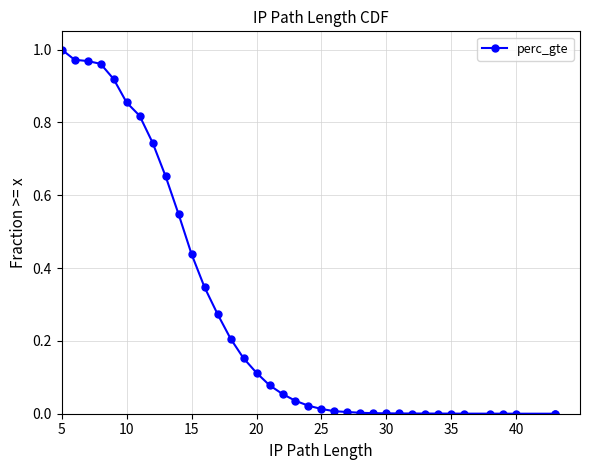

How many lines are shown in the chart?

1